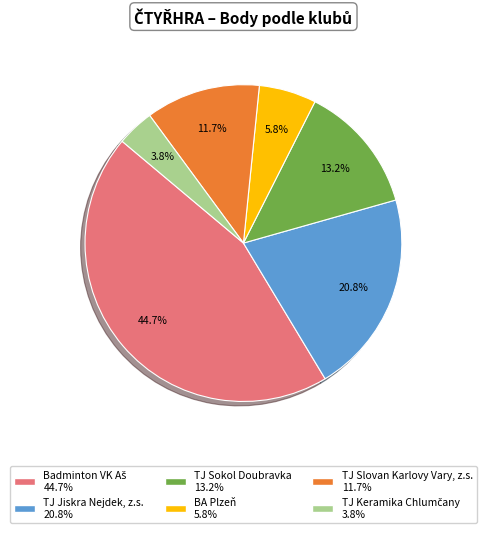

Which has a higher value, TJ Slovan Karlovy Vary, z.s. or TJ Jiskra Nejdek, z.s.?

TJ Jiskra Nejdek, z.s.